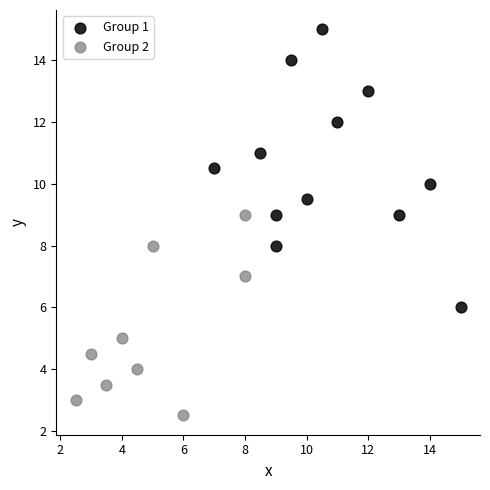

Which series has the widest spread of Y values?

Group 1